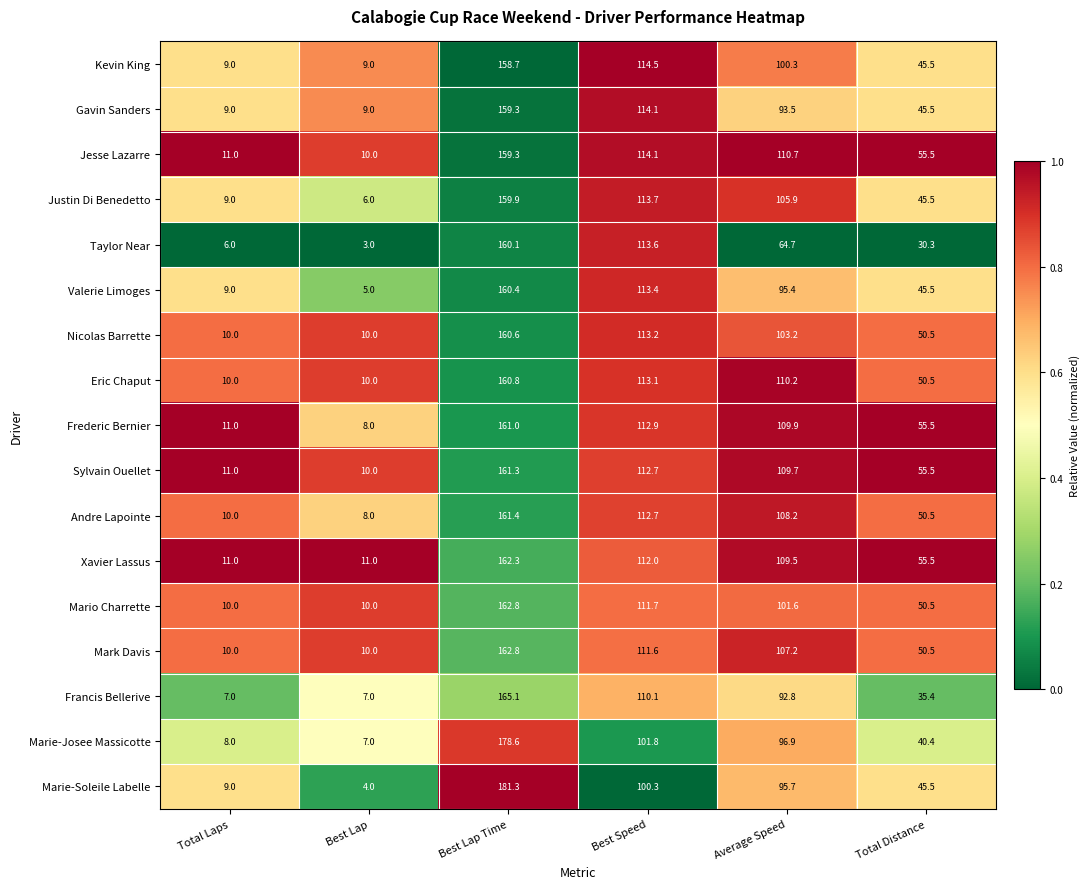

What is the sum of all Xavier Lassus values?

461.3